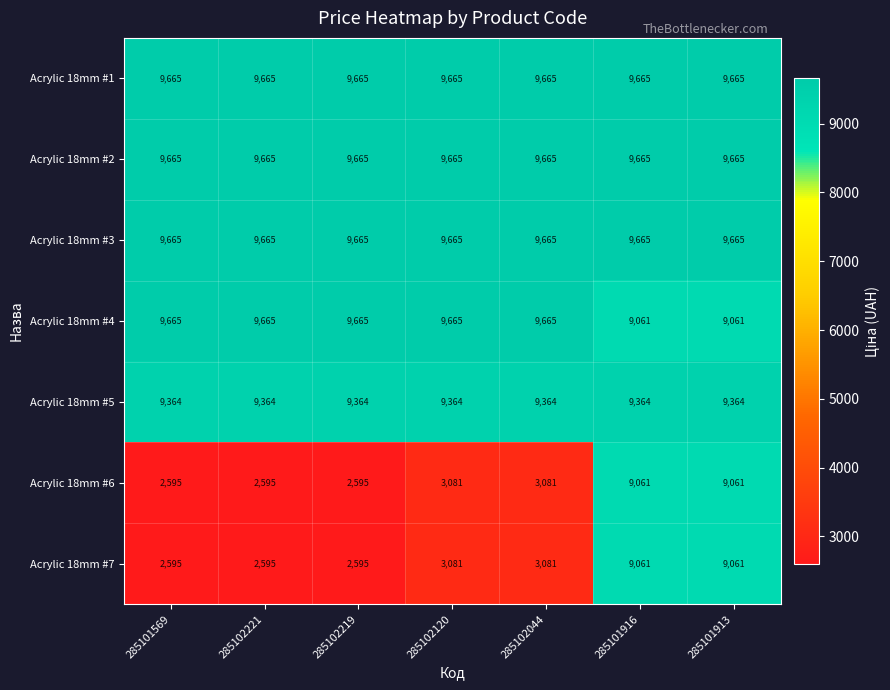

How many series are shown in this chart?

7